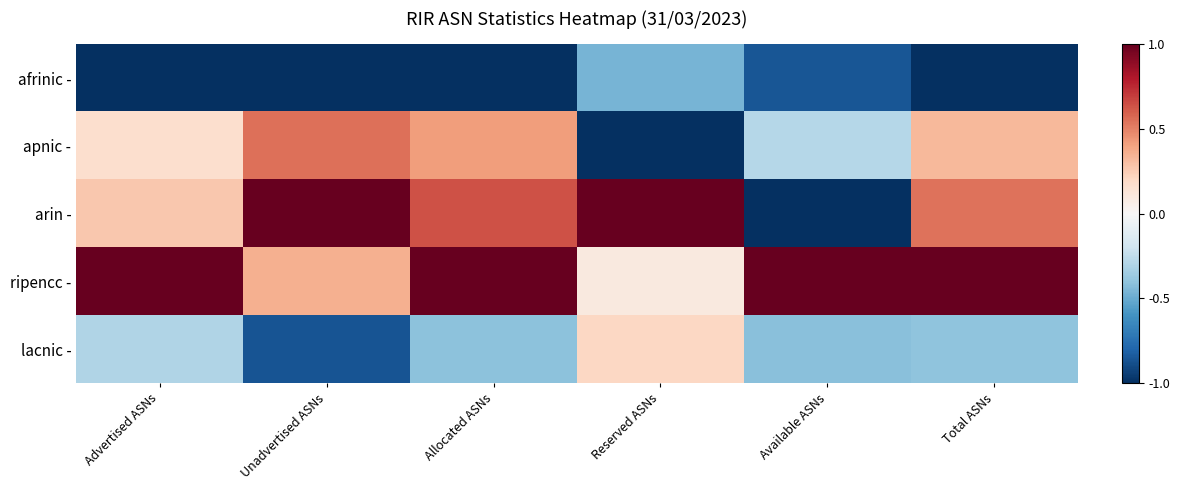

List the series in order of their overall mean, lowest first.

afrinic -, lacnic -, apnic -, arin -, ripencc -